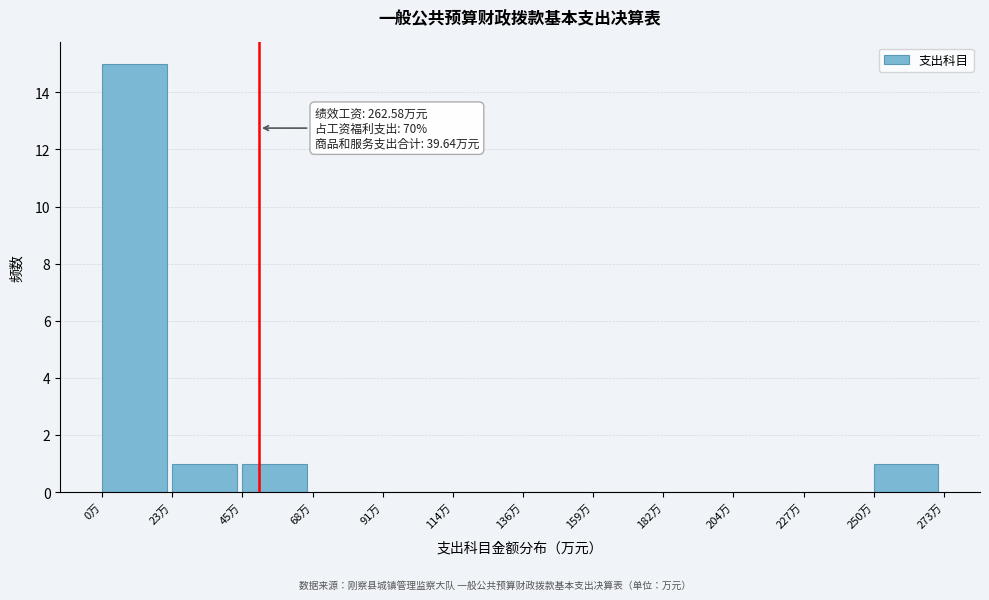

Which range on the x-axis has the tallest bar?

0 to 25